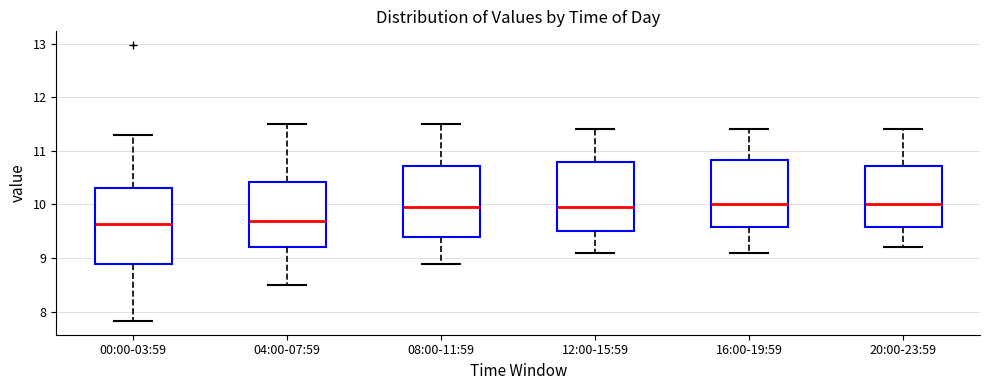

Where is the lower edge of the box for 00:00-03:59 on the y-axis? The values are not printed on the chart, so give them approximately, as read against the axis.

8.9